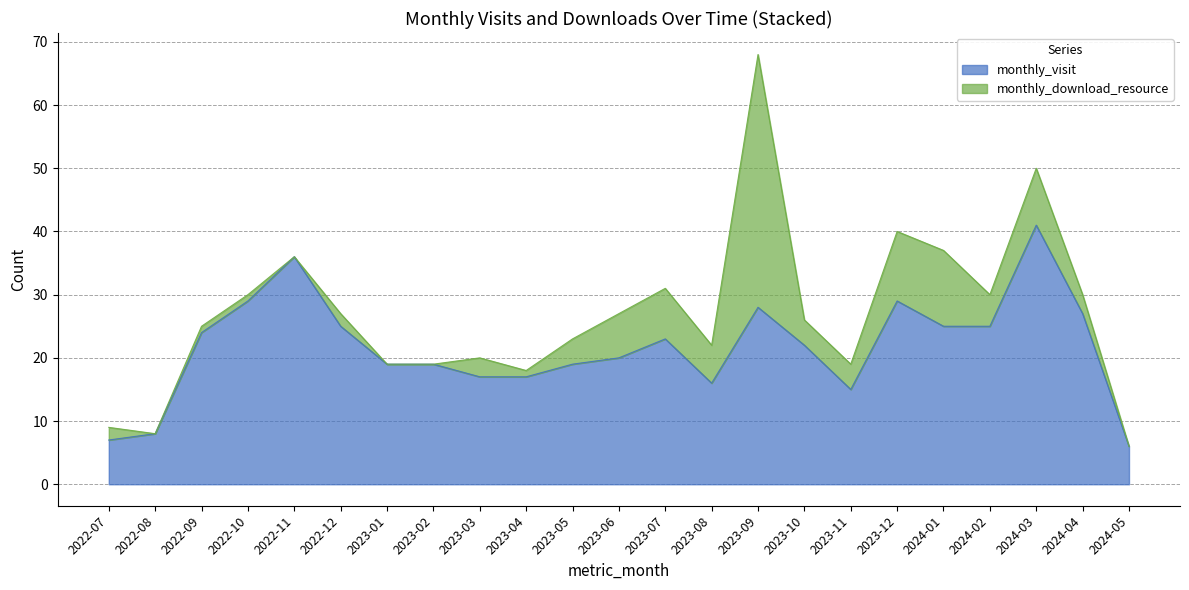

At which category does the chart reach its peak across all series?

2024-03